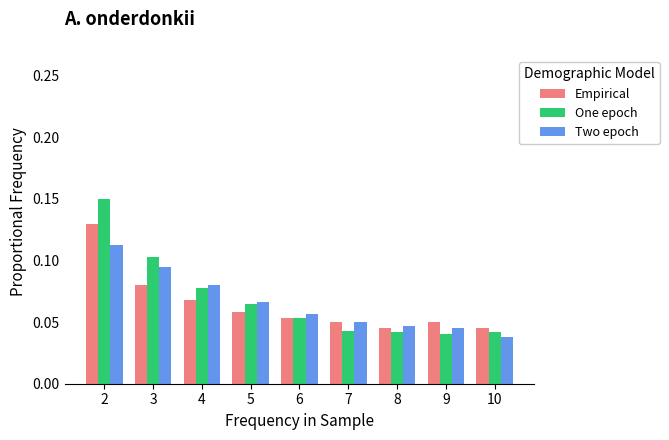

Which series changed the most between 3 and 5?

One epoch